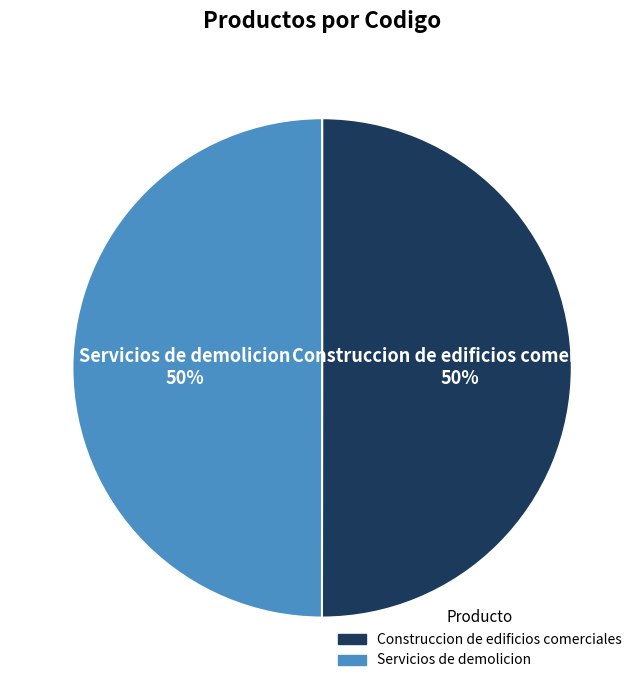

True or false: Construccion de edificios comerciales accounts for 63% of the total.

False